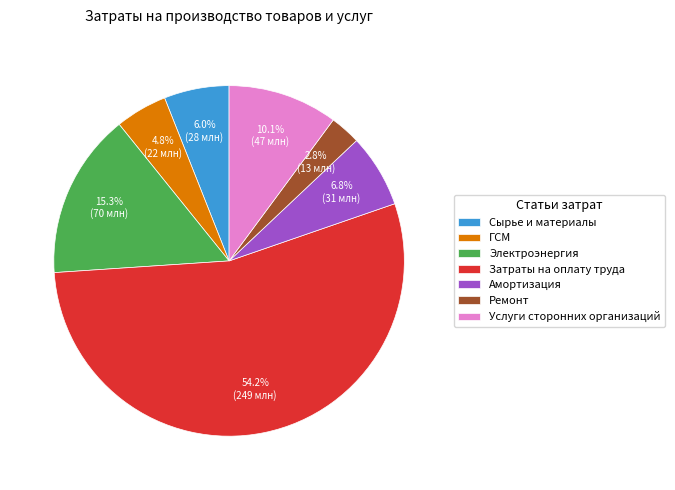

To the nearest percent, what is the combined percentage of Затраты на оплату труда and Ремонт?

57%